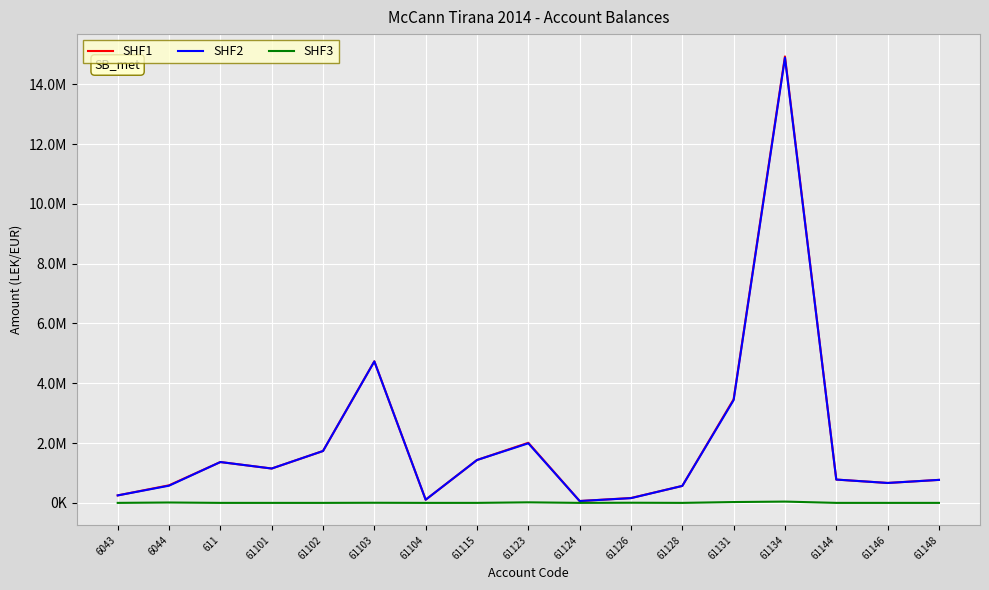

Is it true that SHF1 equals 47167.8 at 61104?

False